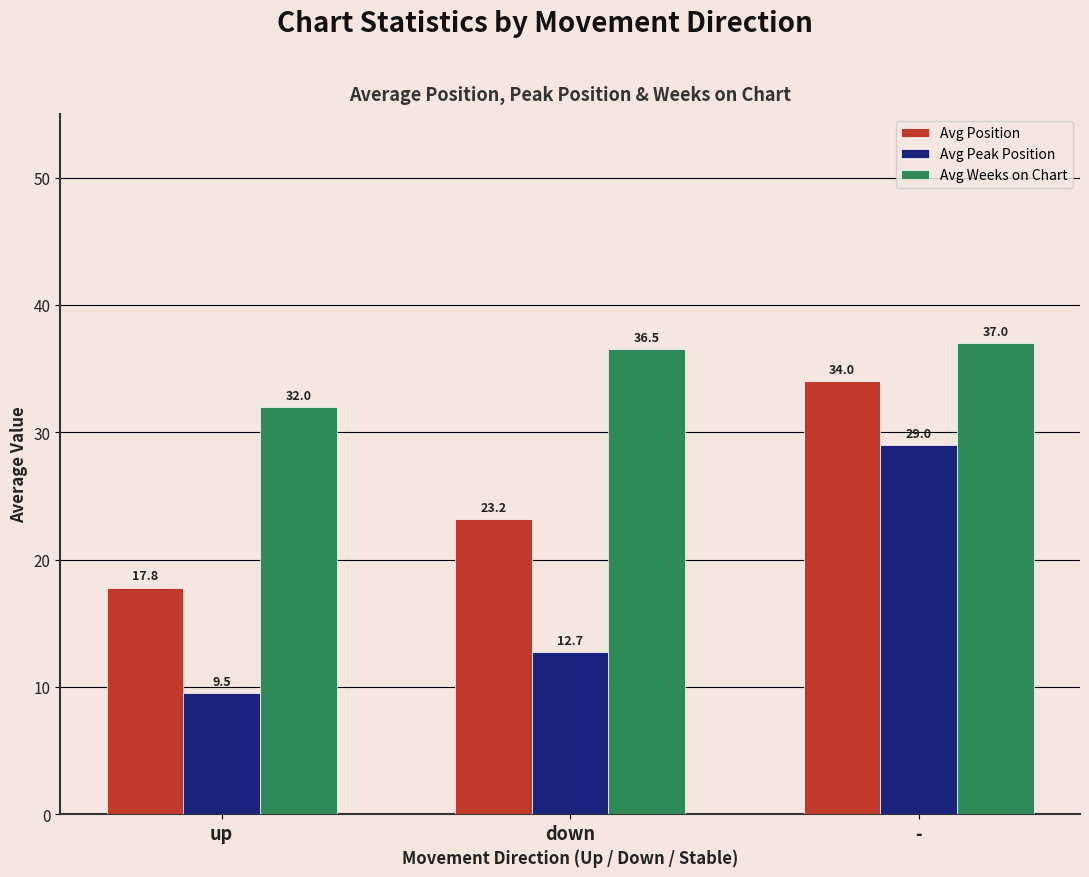

Are the bars grouped side by side (vs. stacked)?

Yes